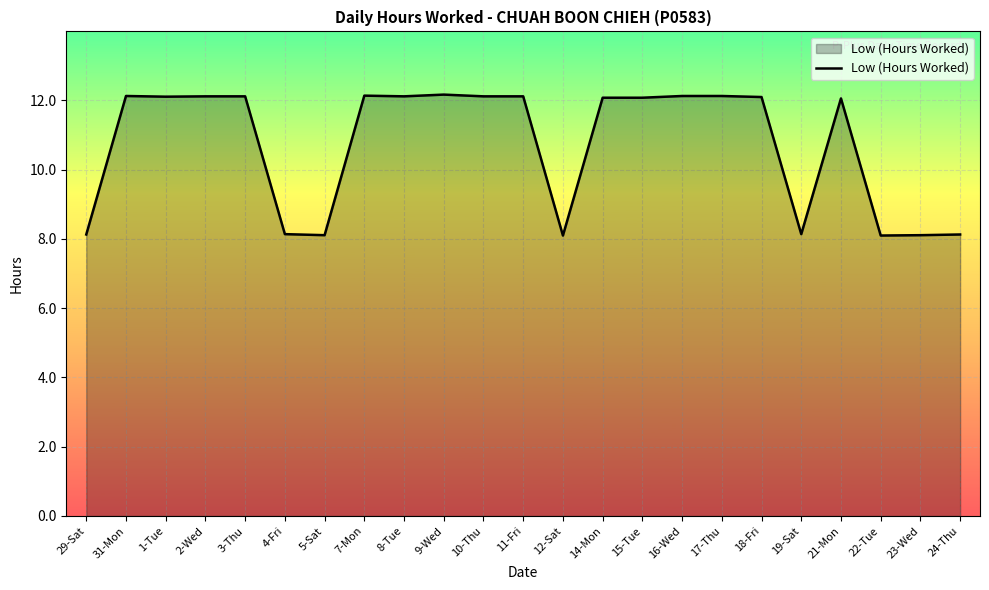

What position from the right is 7-Mon?

16